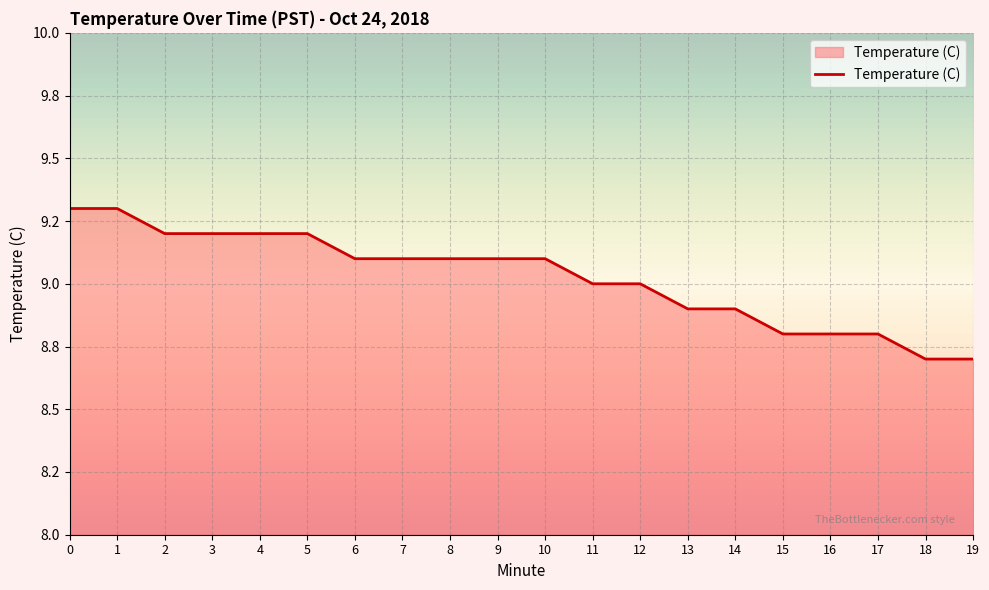

Between 5 and 6, which is larger?

5